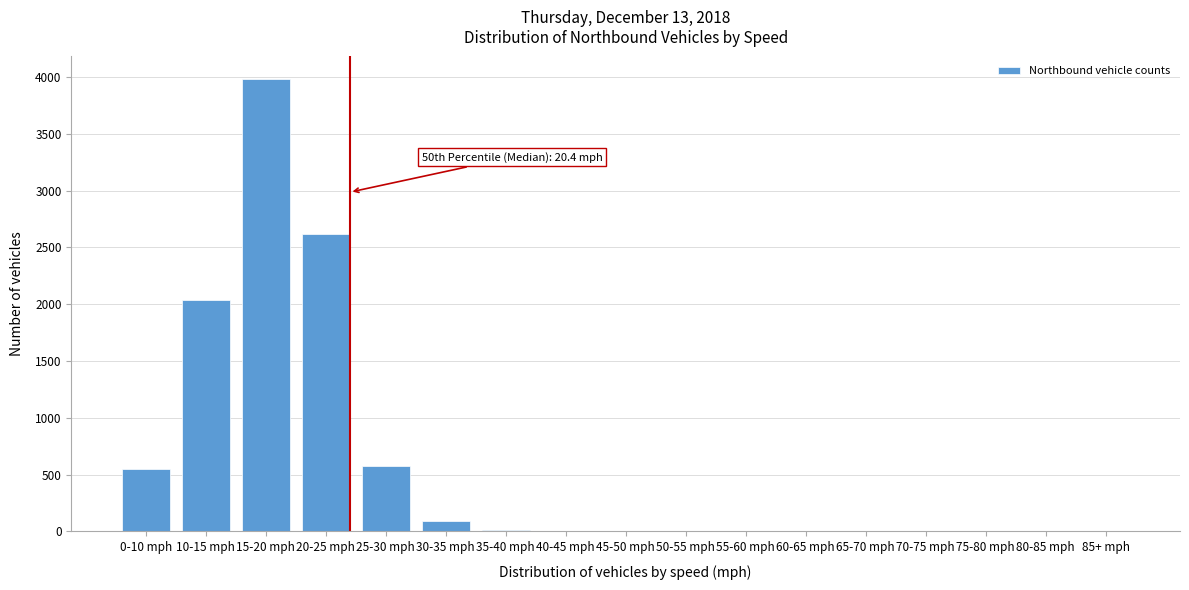

The value at 0-10 mph is 783. True or false?

False